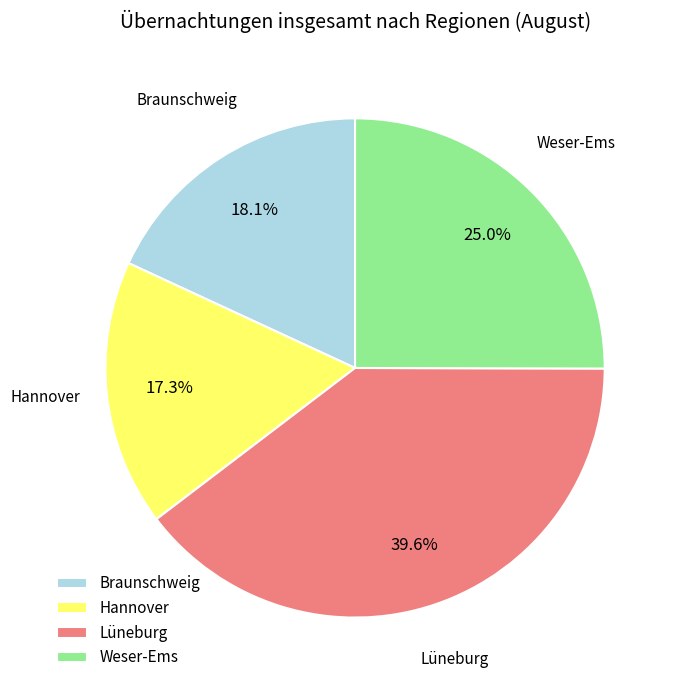

Is there a majority slice in this chart?

No